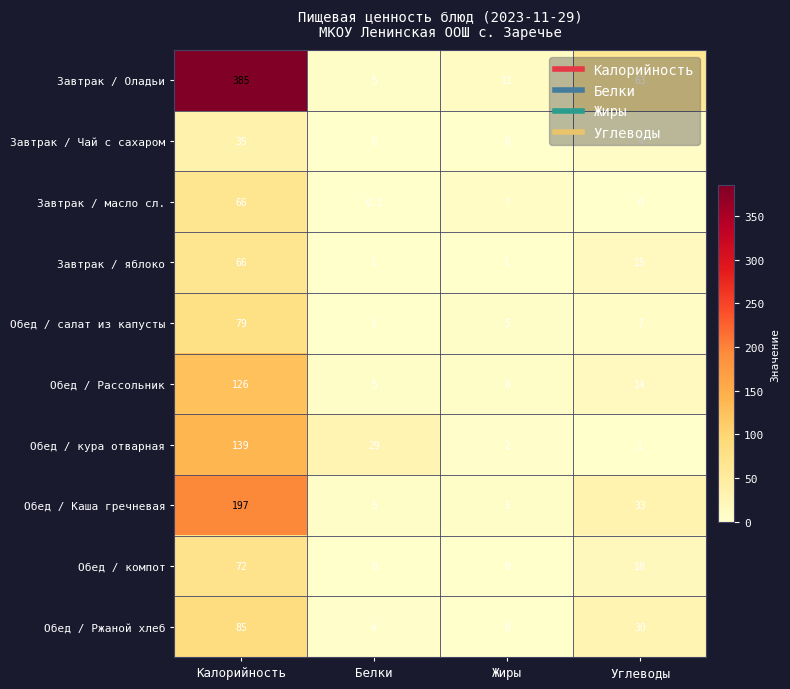

What is the sum of the Завтрак / яблоко values at Белки and Углеводы?

16.0